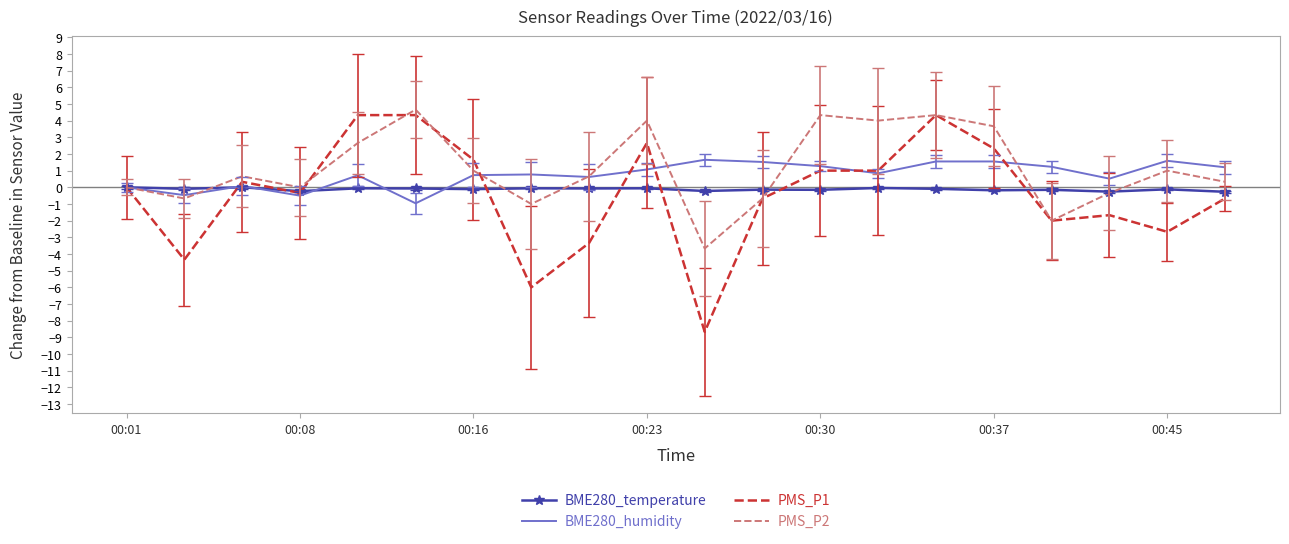

True or false: PMS_P2 and PMS_P1 cross at least once.

True